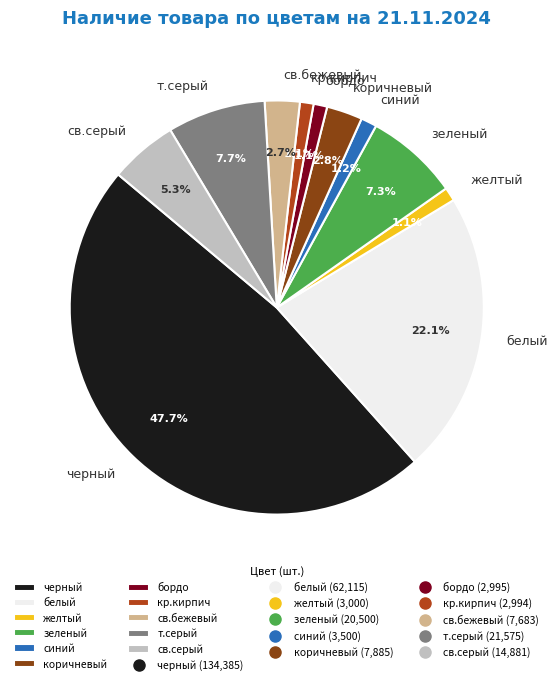

Approximately how many times larger is the value at св.бежевый compared to белый?

0.1